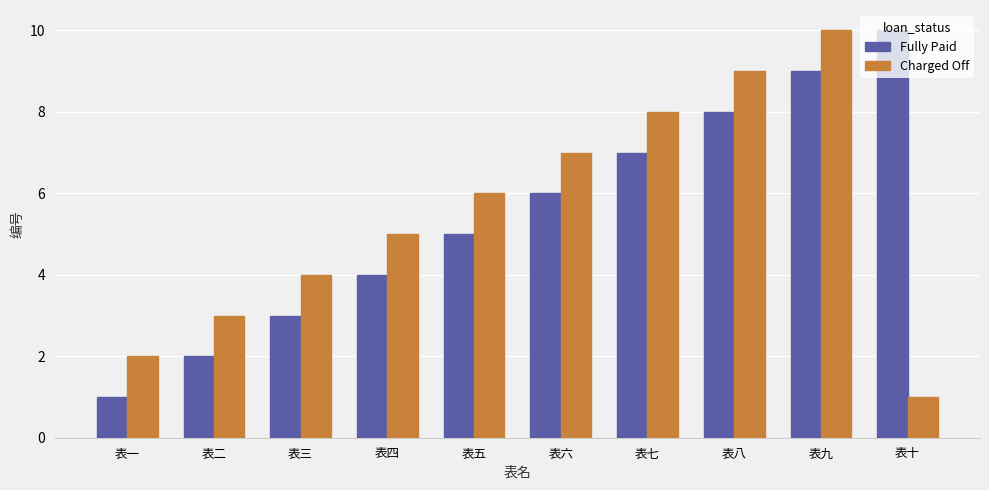

What is the difference between the Charged Off values at 表六 and 表四?

2